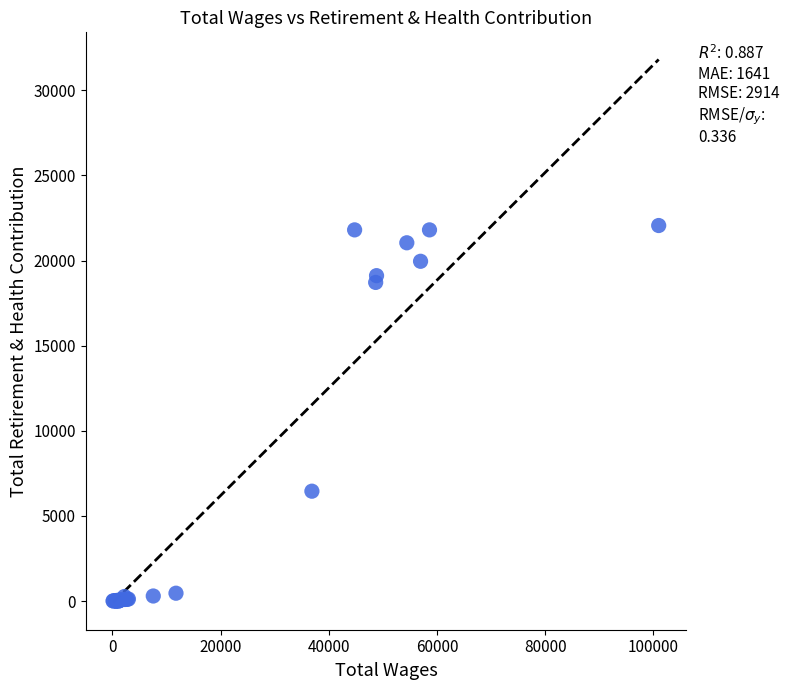

What Y value in the scatter plot is closest to 11029?

6452